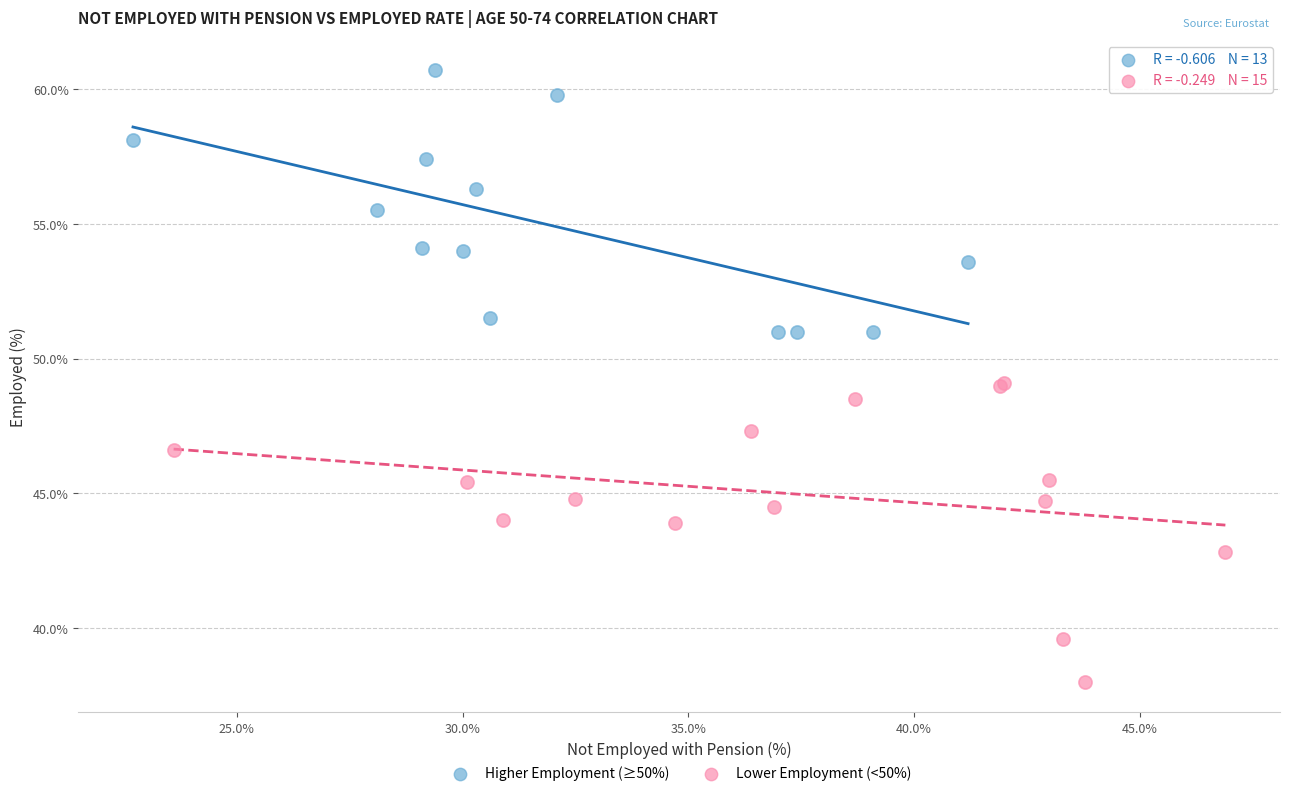

Which series reaches the maximum Y coordinate?

Higher Employment (≥50%)